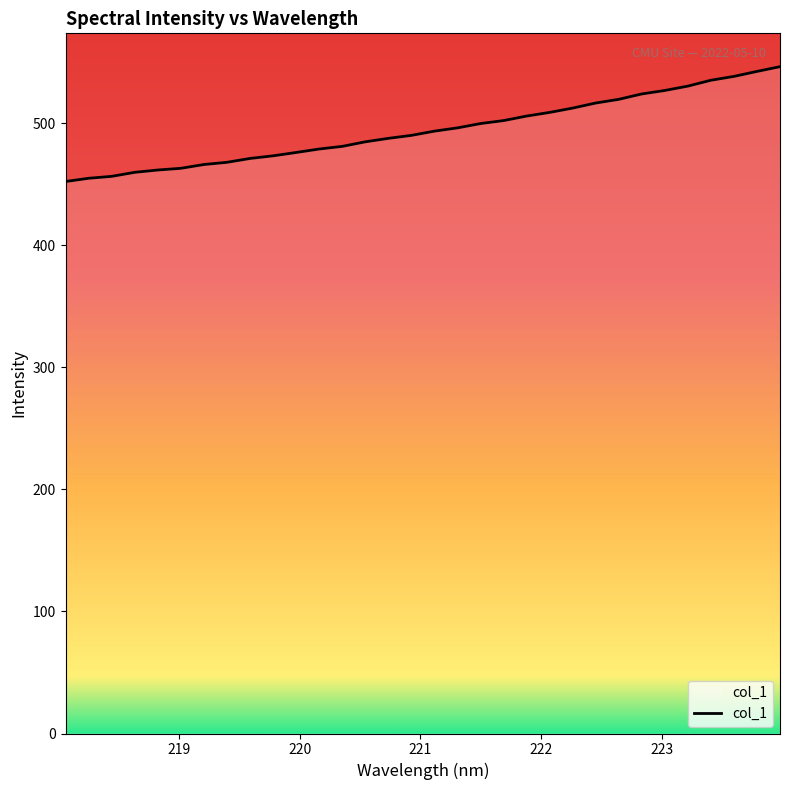

What is the maximum value shown in the chart?

546.3